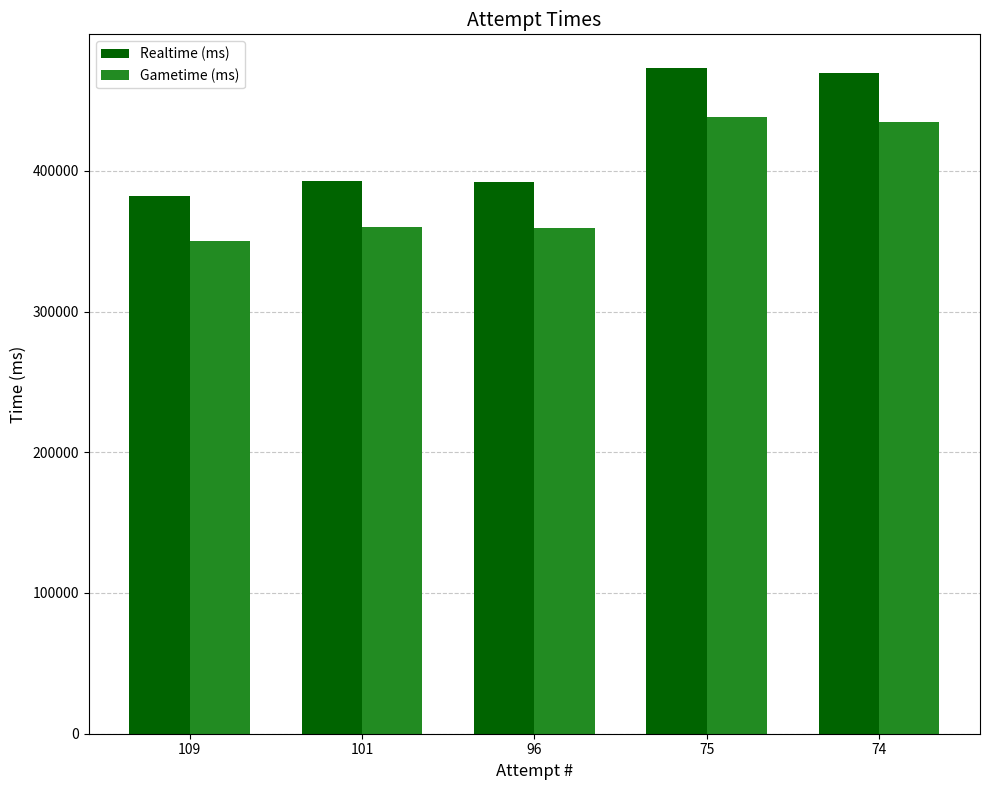

The Gametime (ms) series shows 350207 at 109. True or false?

True